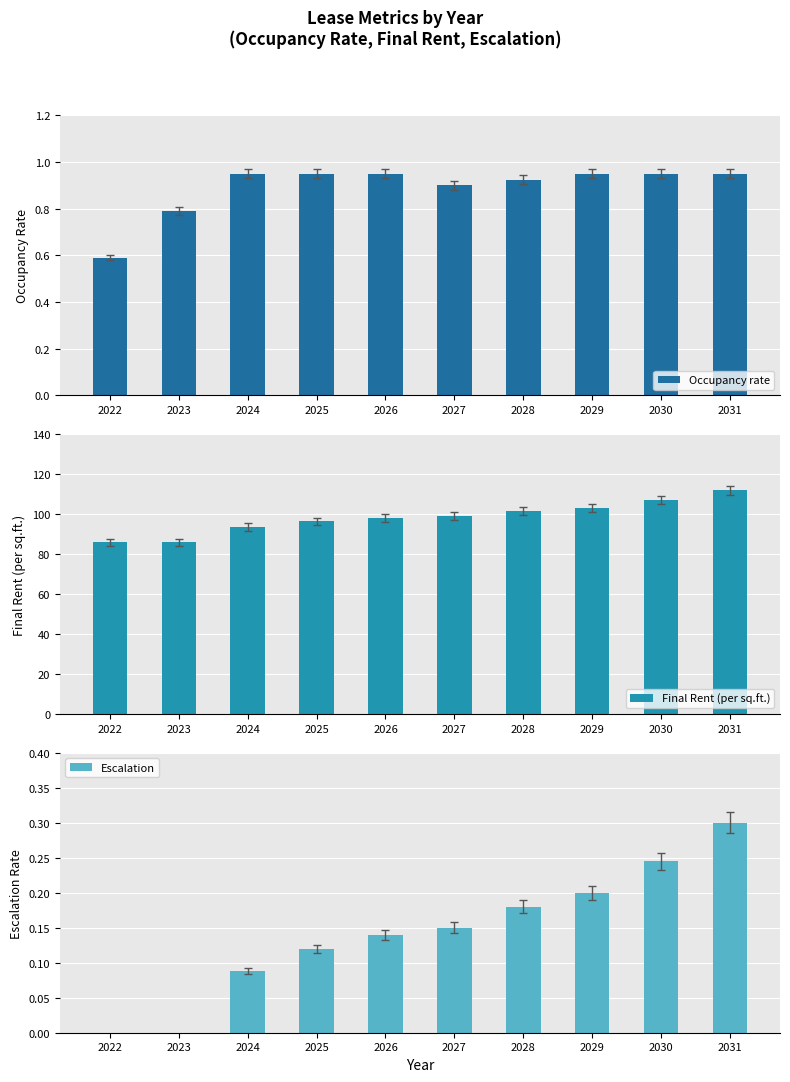

Reading left to right, list all the values displayed in this chart.

Occupancy rate: 2022=0.6	2023=0.8	2024=0.9	2025=0.9	2026=0.9	2027=0.9	2028=0.9	2029=0.9	2030=0.9	2031=0.9
Final Rent (per sq.ft.): 2022=86.0	2023=86.0	2024=93.6	2025=96.3	2026=98.0	2027=98.9	2028=101.5	2029=103.2	2030=107.1	2031=111.8
Escalation: 2022=0.0	2023=0.0	2024=0.1	2025=0.1	2026=0.1	2027=0.1	2028=0.2	2029=0.2	2030=0.2	2031=0.3